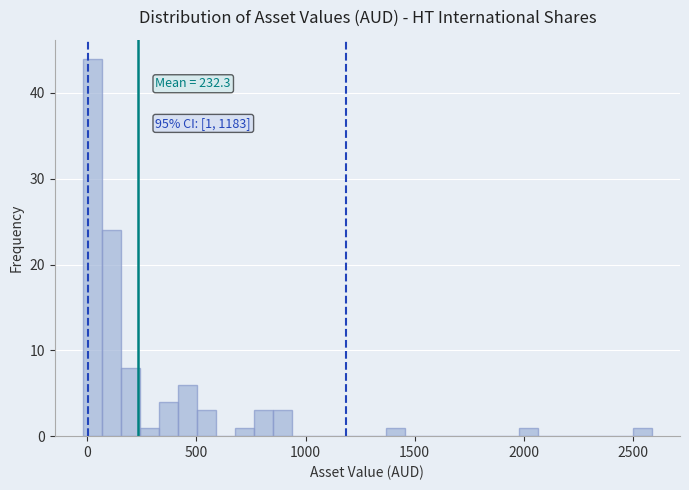

Around what value on the x-axis is the tallest bar? Give the approximate position of its centre, as read against the axis.

0